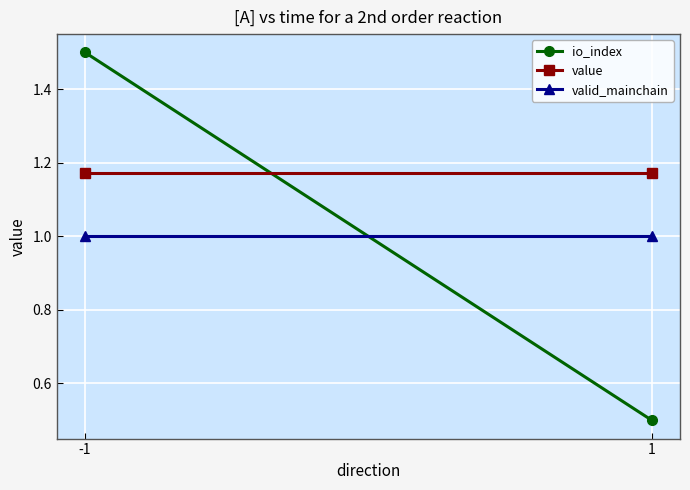

What is the maximum value shown in the chart?

1.5